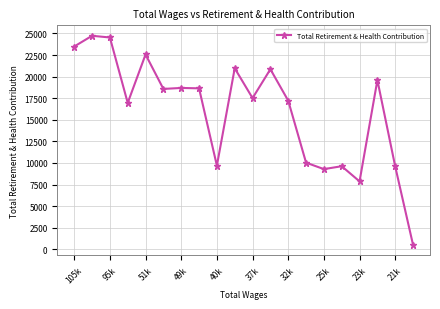

What is the value of the 3rd point from the left?

24534